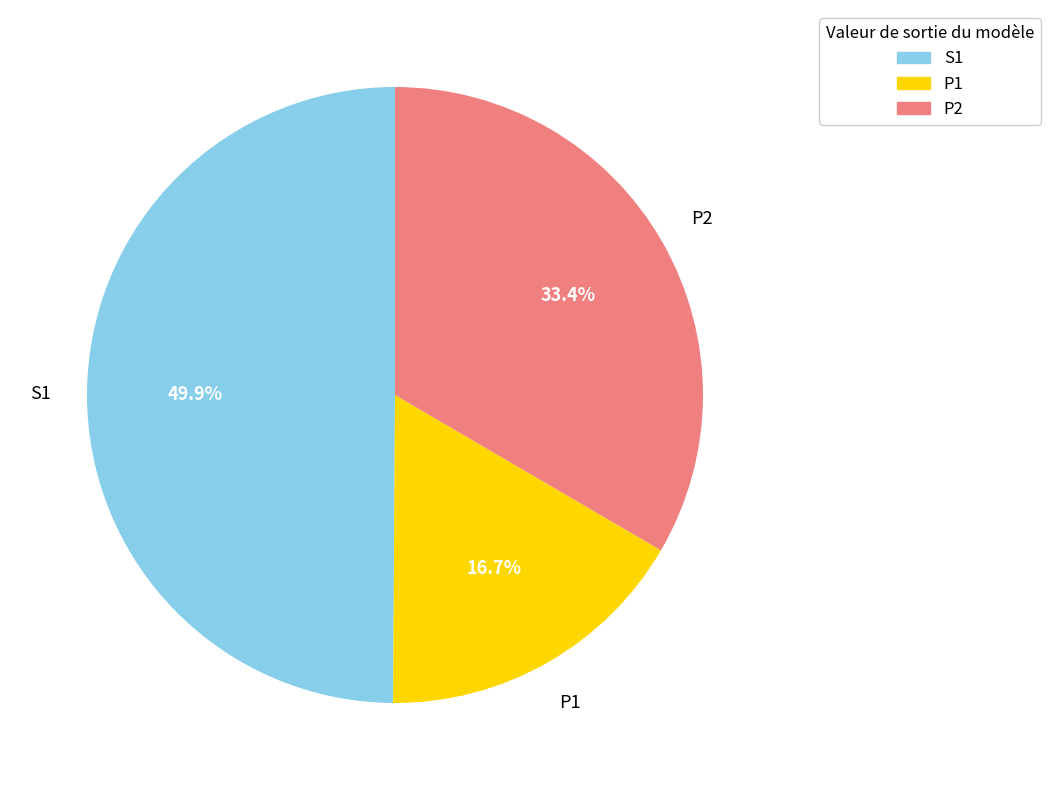

Is it true that P1 is 17% of the pie?

True